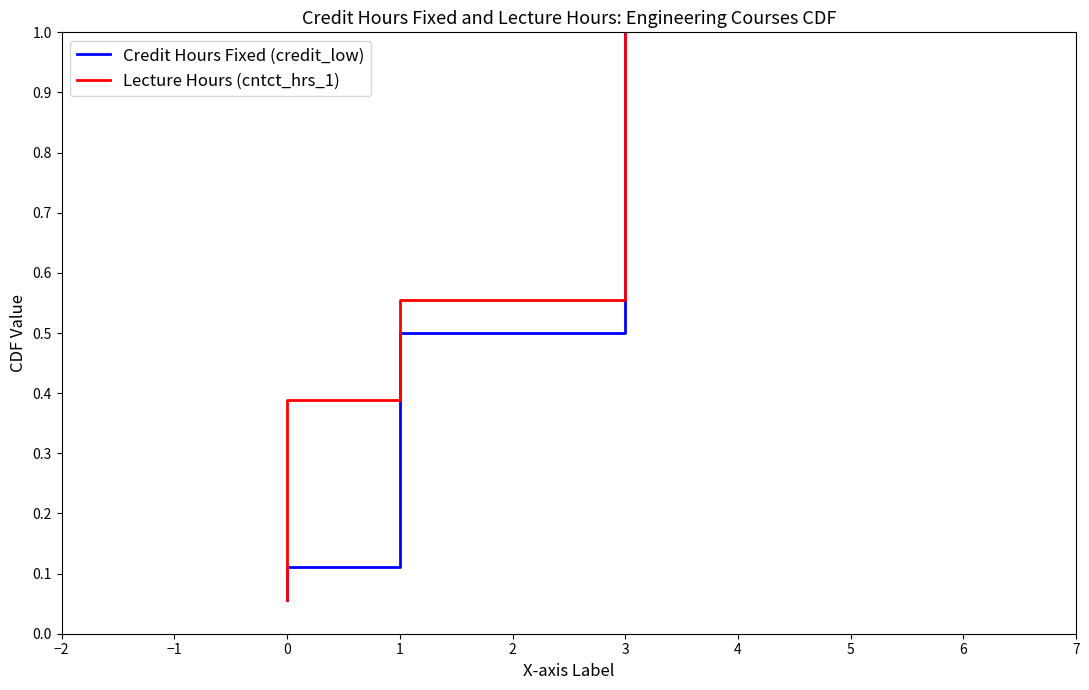

Is the value of Lecture Hours (cntct_hrs_1) at 0 greater than the value of Credit Hours Fixed (credit_low) at 3?

No